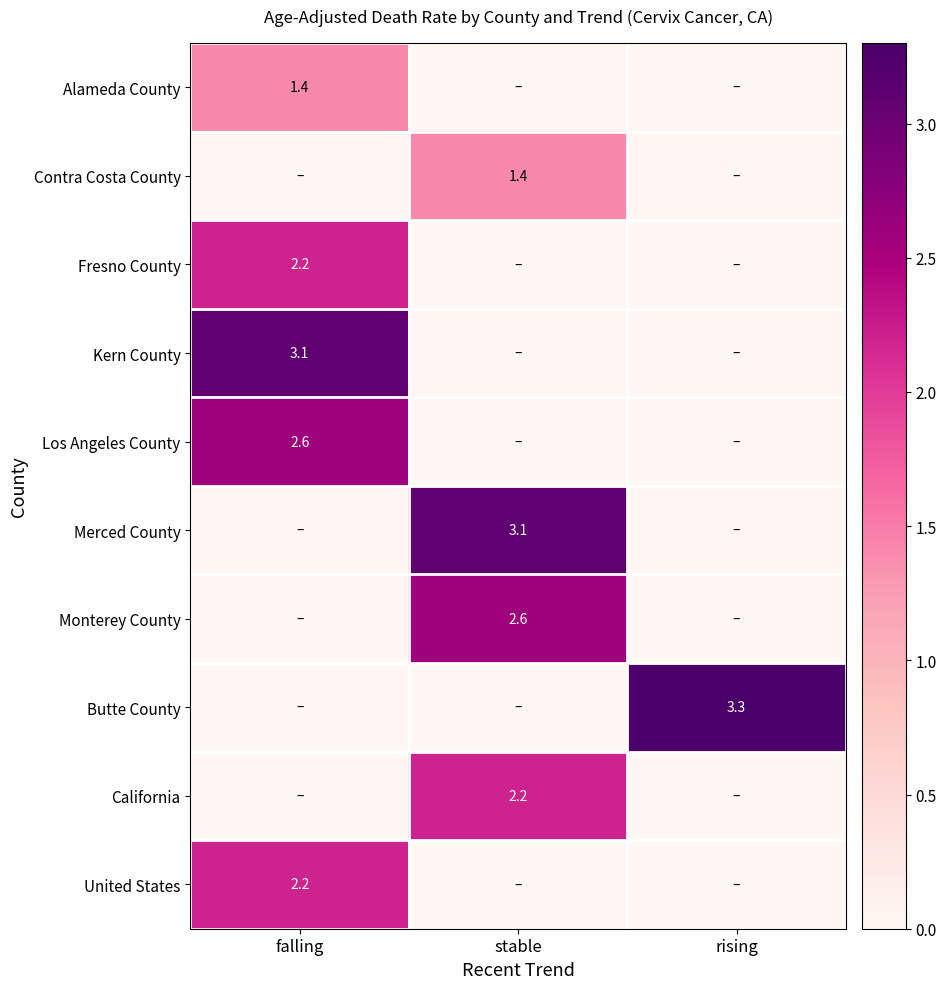

The value of Los Angeles County at falling is 2.6. True or false?

True